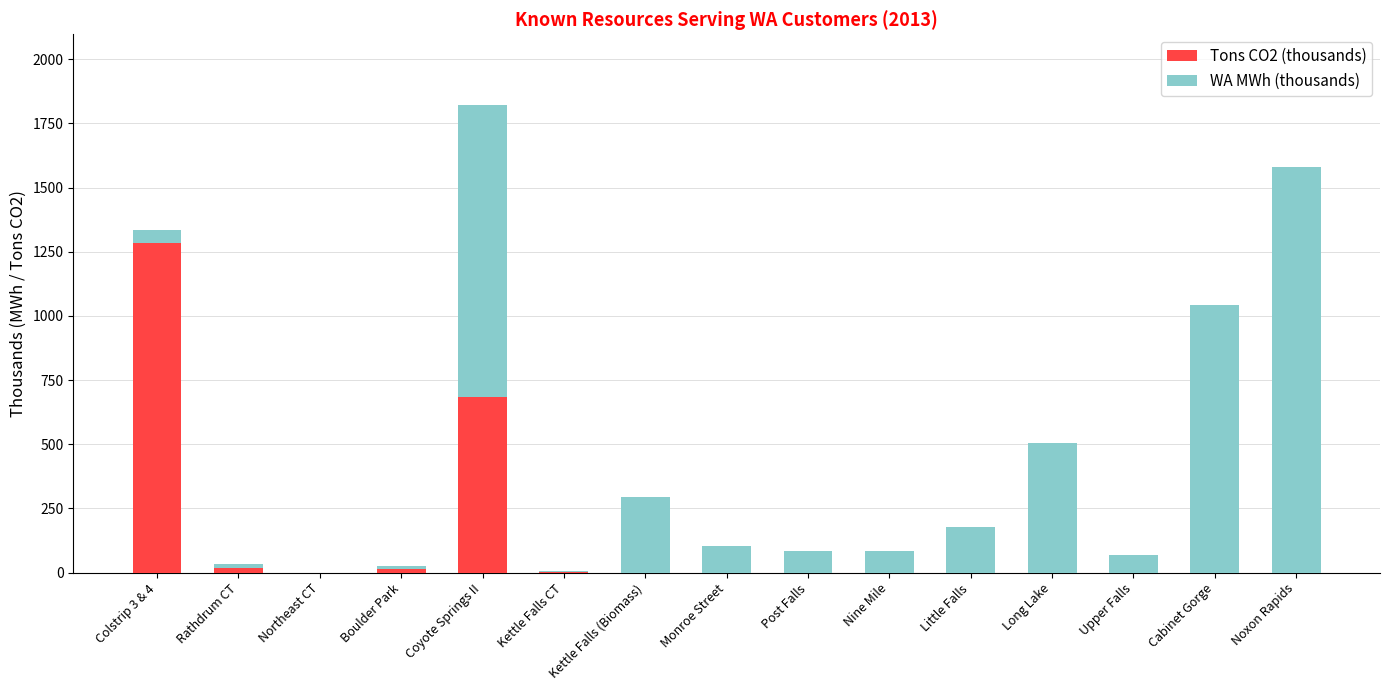

What is the total value across all series at Kettle Falls (Biomass)?

294.1